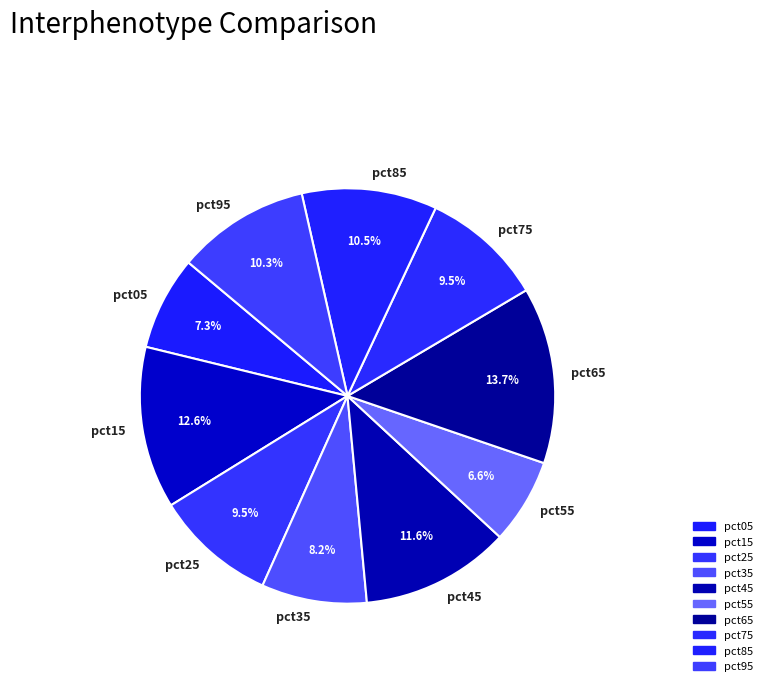

Combined, do pct55 and pct95 account for over 50%?

No